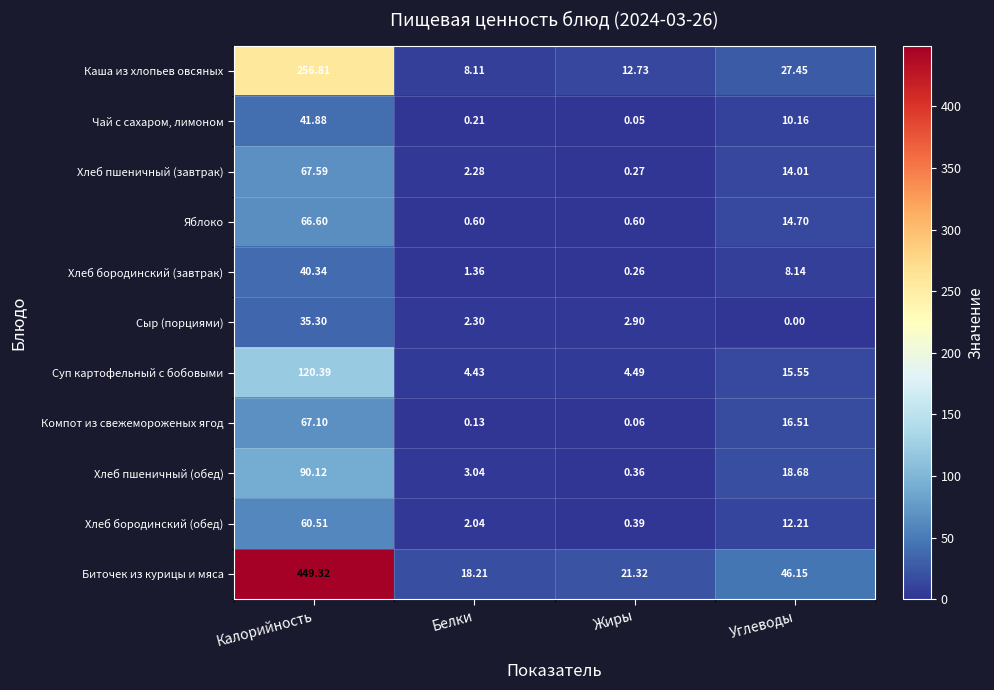

List the series in order of their peak value, highest first.

Биточек из курицы и мяса, Каша из хлопьев овсяных, Суп картофельный с бобовыми, Хлеб пшеничный (обед), Хлеб пшеничный (завтрак), Компот из свежемороженых ягод, Яблоко, Хлеб бородинский (обед), Чай с сахаром, лимоном, Хлеб бородинский (завтрак), Сыр (порциями)